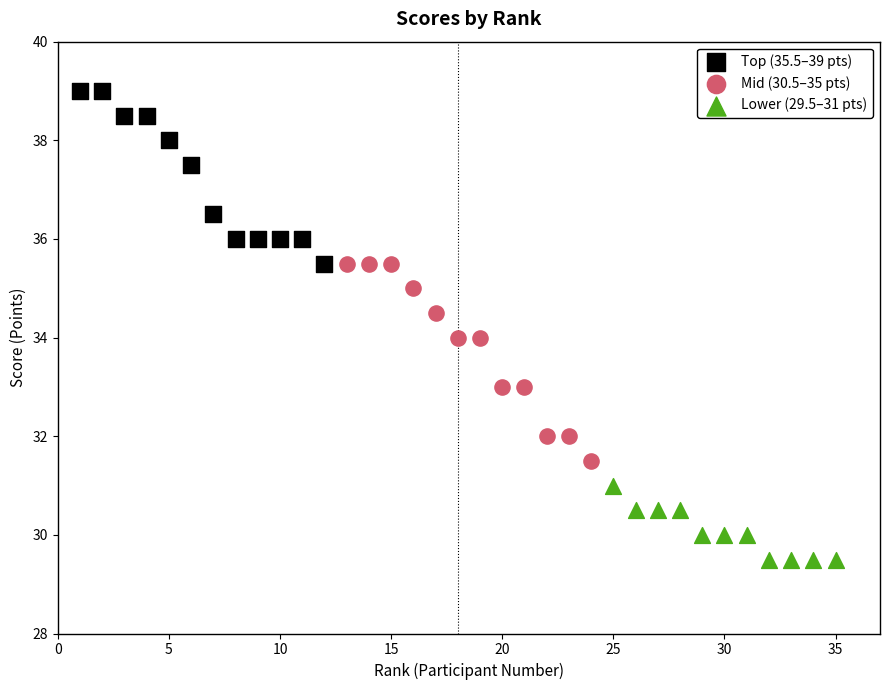

Which series reaches the maximum Y coordinate?

Top (35.5–39 pts)